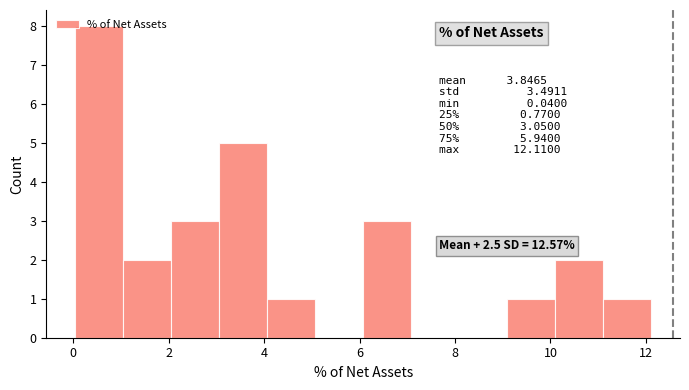

Over which range of the x-axis is the bar tallest?

0.0 to 1.0